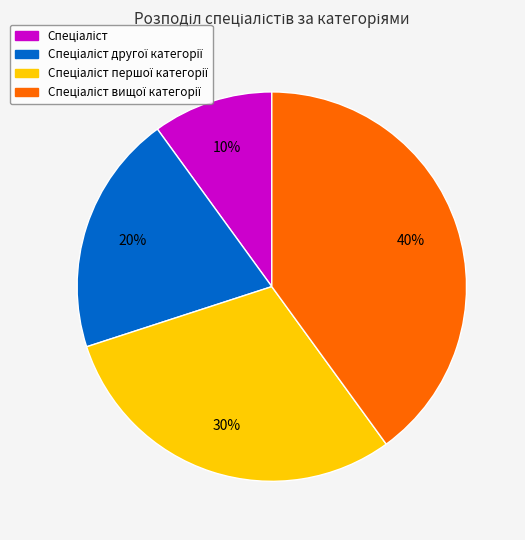

Is there a majority slice in this chart?

No